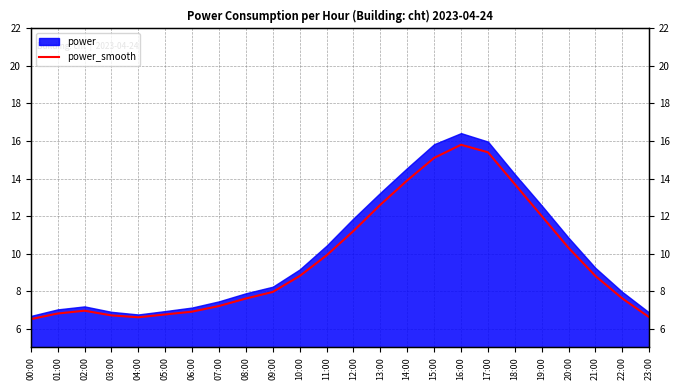

True or false: the data shows 10.3 at 23:00.

False